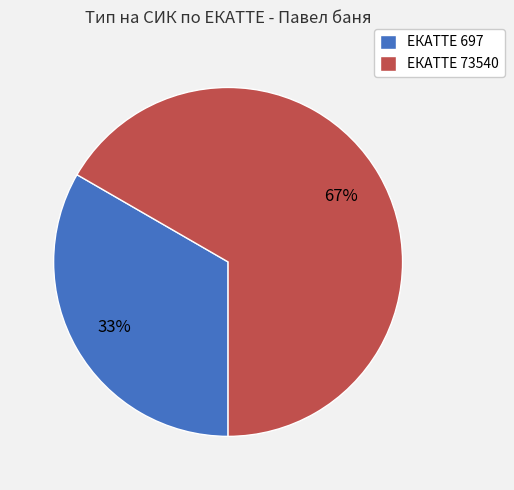

Rank the categories by value from lowest to highest.

ЕКАТТЕ 697, ЕКАТТЕ 73540